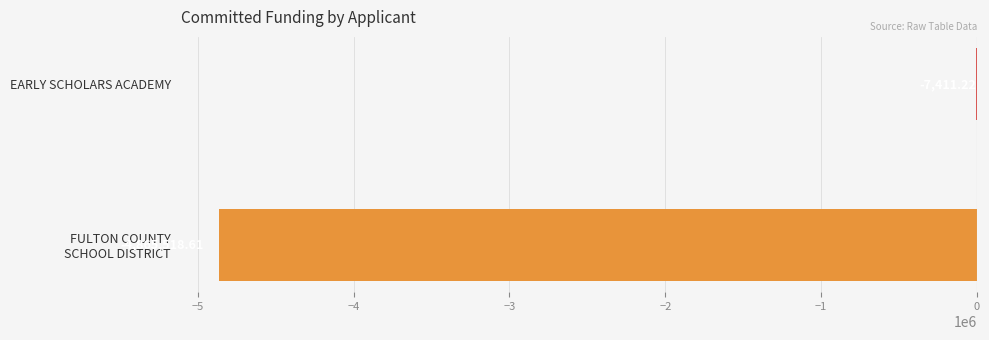

What is the sum of all values?

-4872929.8